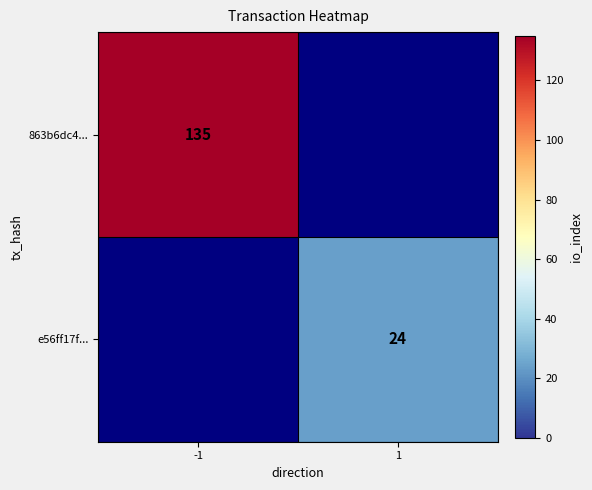

Is the value of e56ff17f... at 1 greater than the value of 863b6dc4... at -1?

No